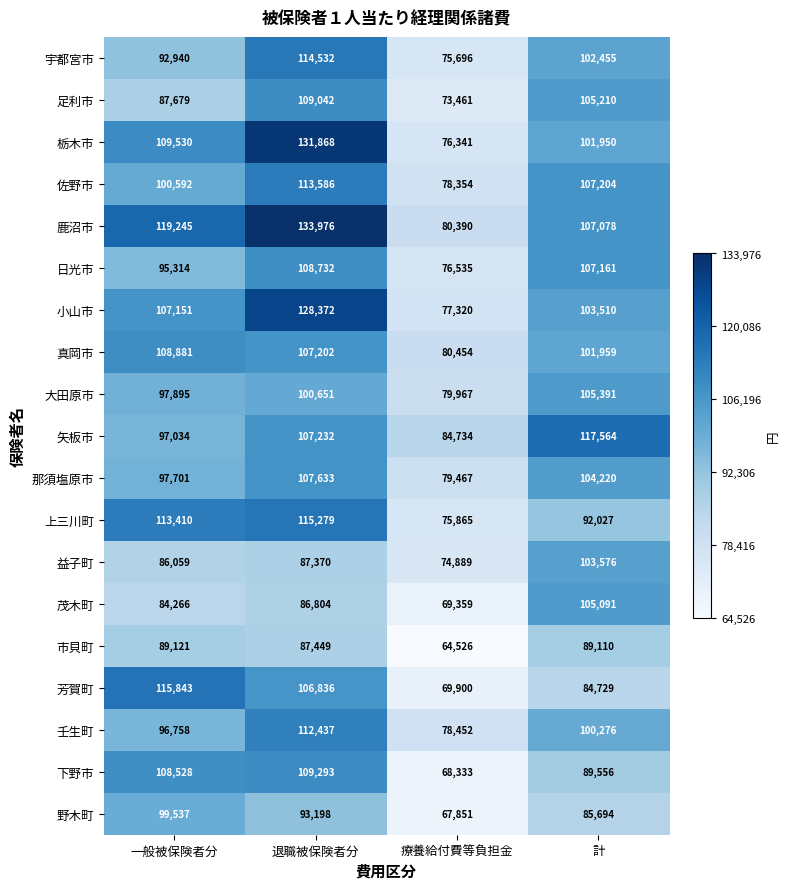

What is the total value across all series at 療養給付費等負担金?

1431894